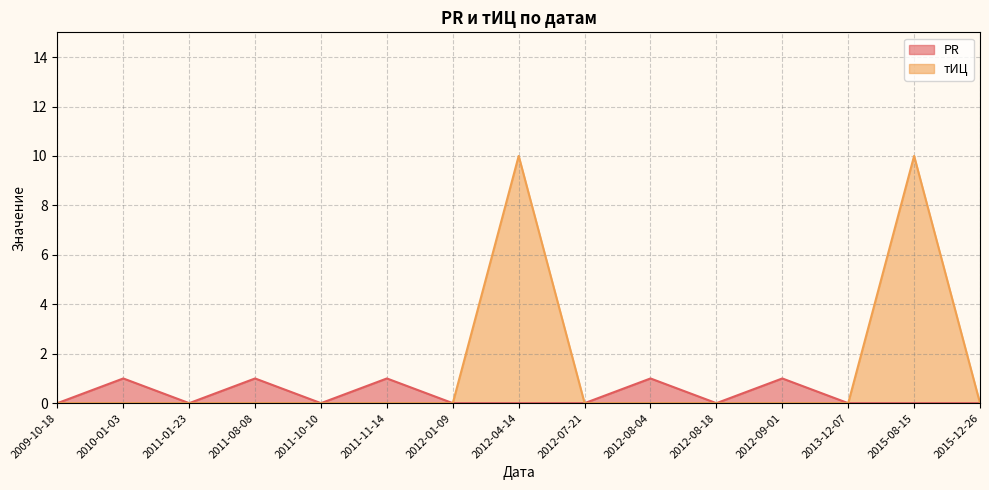

Is it true that тИЦ equals 0 at 2011-11-14?

True